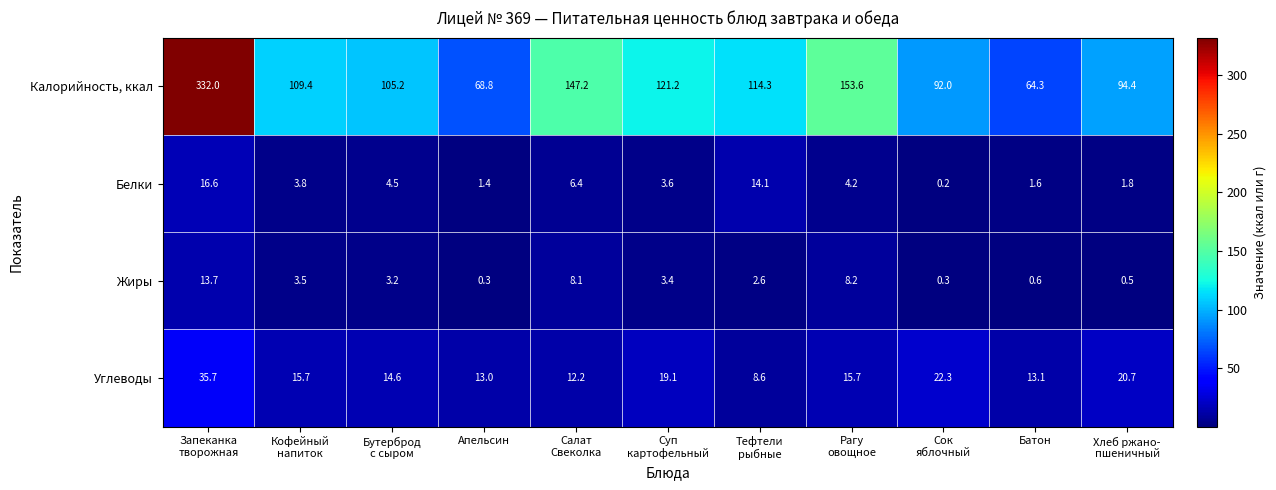

The value of Калорийность, ккал at Апельсин is 17.6. True or false?

False